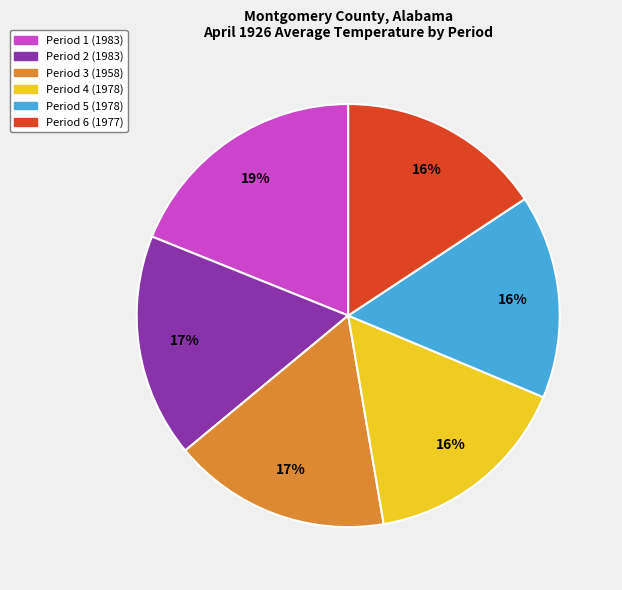

To the nearest percent, what is the difference between the largest and smallest slice percentages?

3%